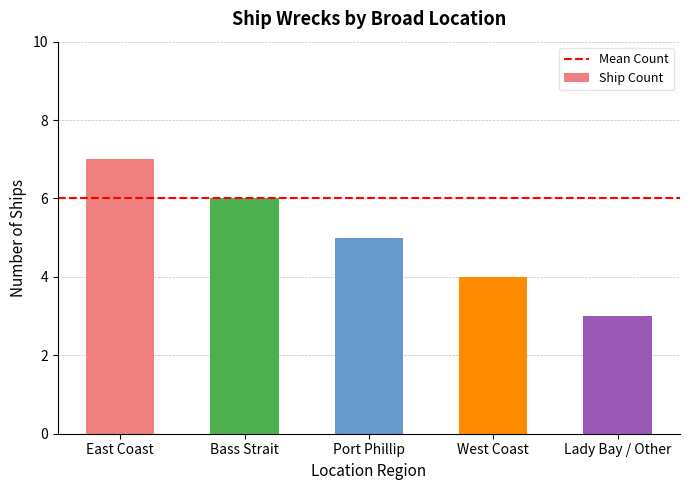

The value at East Coast is 7. True or false?

True